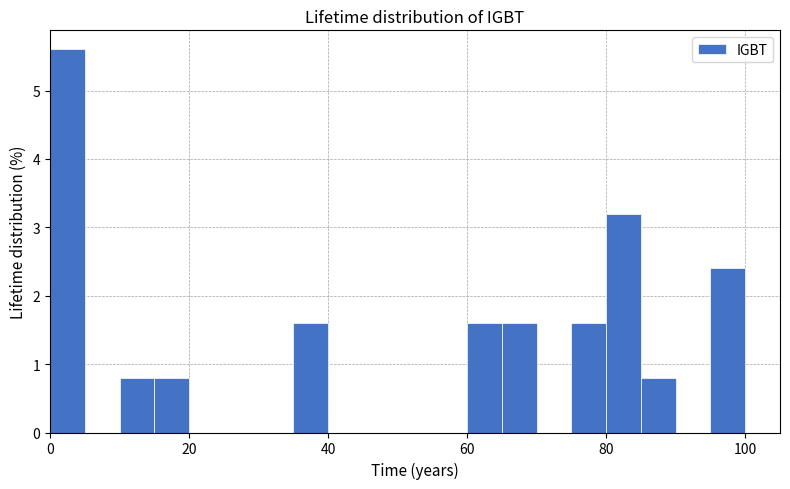

Read against the x-axis, roughly where is the centre of the tallest bar?

2